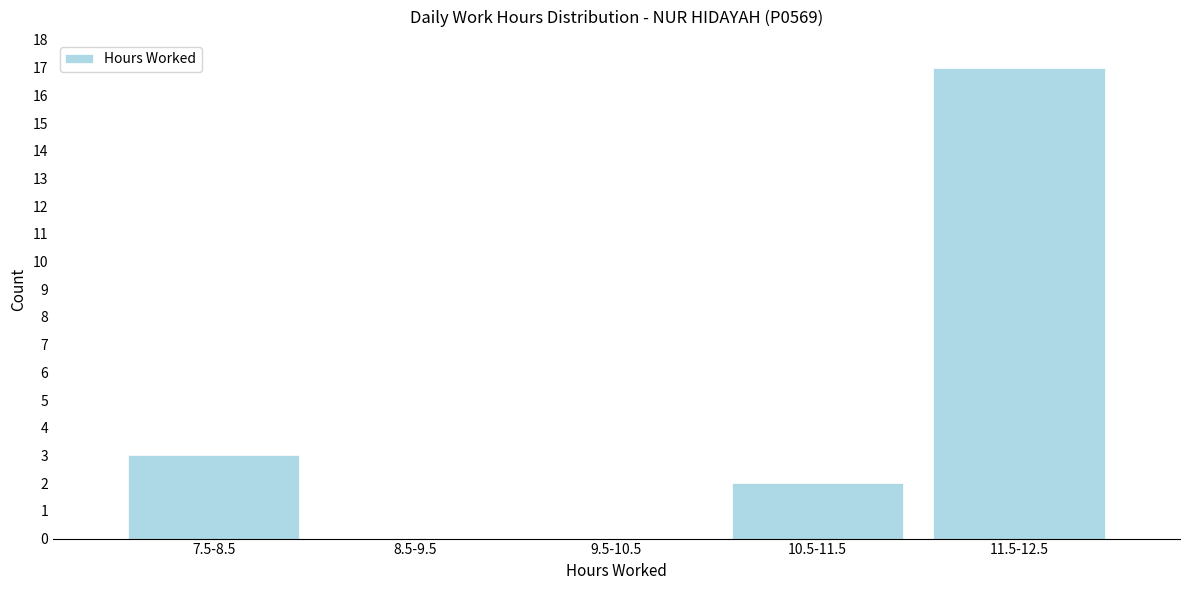

Reading left to right, what are all the values shown in this chart?

7.5-8.5=3	8.5-9.5=0	9.5-10.5=0	10.5-11.5=2	11.5-12.5=17